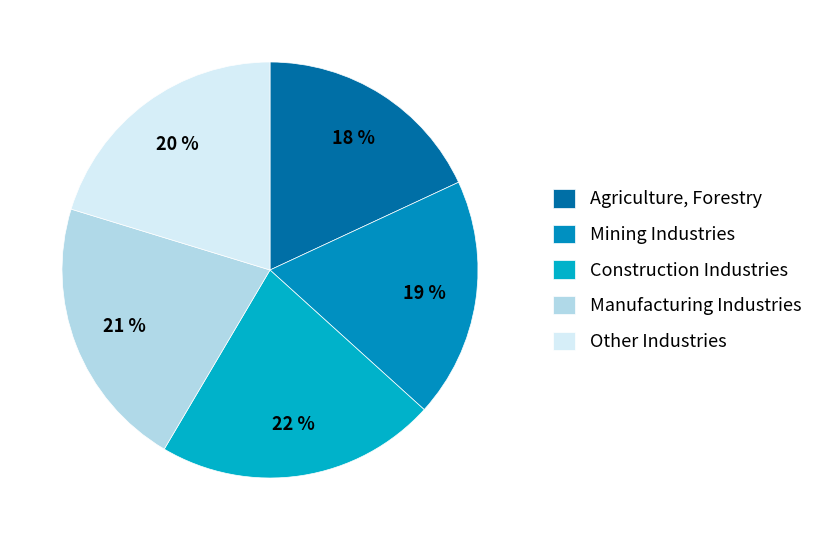

How many slices are in this pie chart?

5